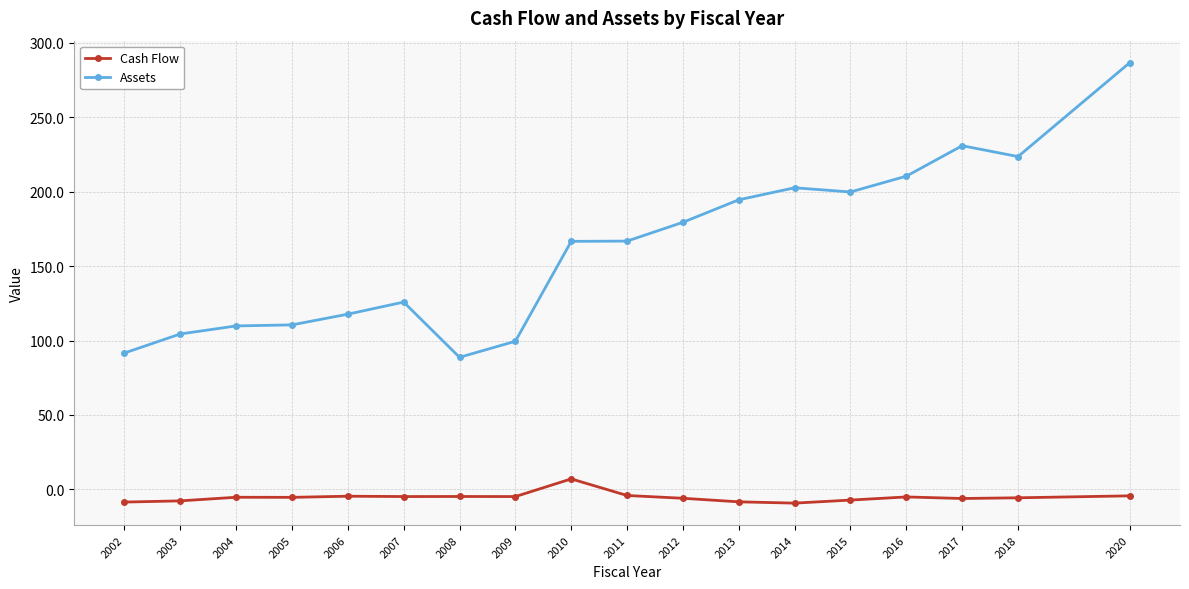

Which series has the largest range (max minus min)?

Assets